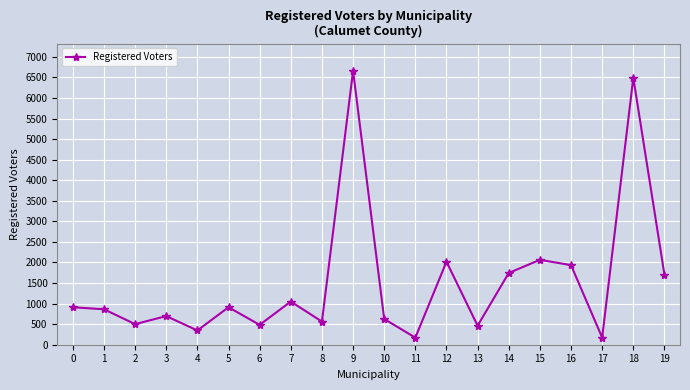

What is the maximum value shown in the chart?

6659